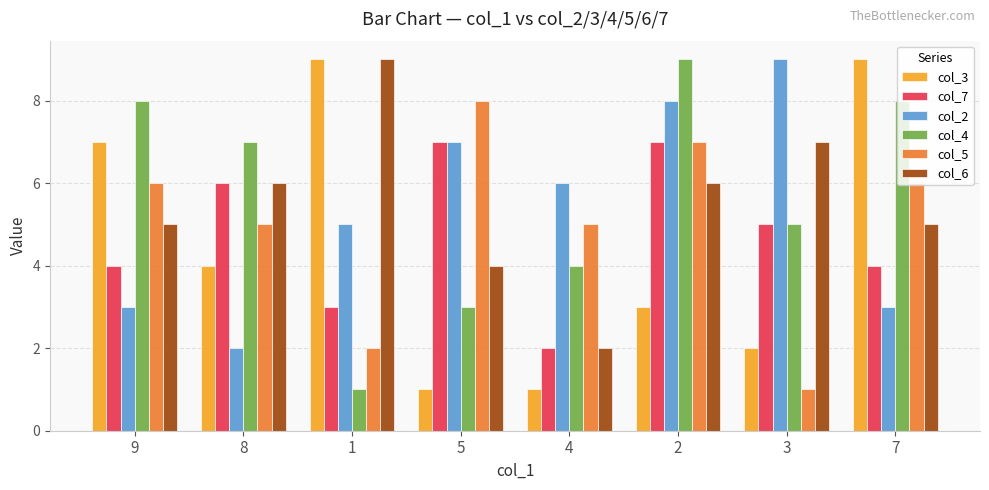

Which series has the largest total across all categories?

col_4